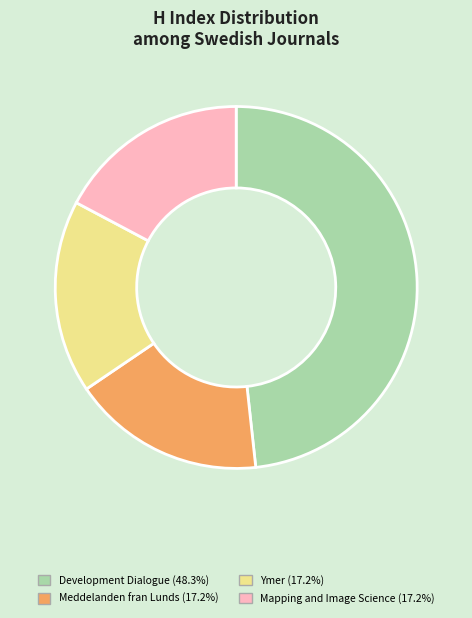

Count the number of slices in the pie.

4